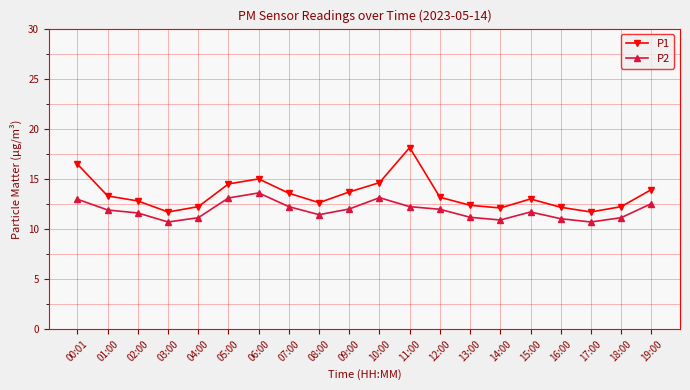

What is the difference between the maximum and minimum values in the P1 series?

6.4